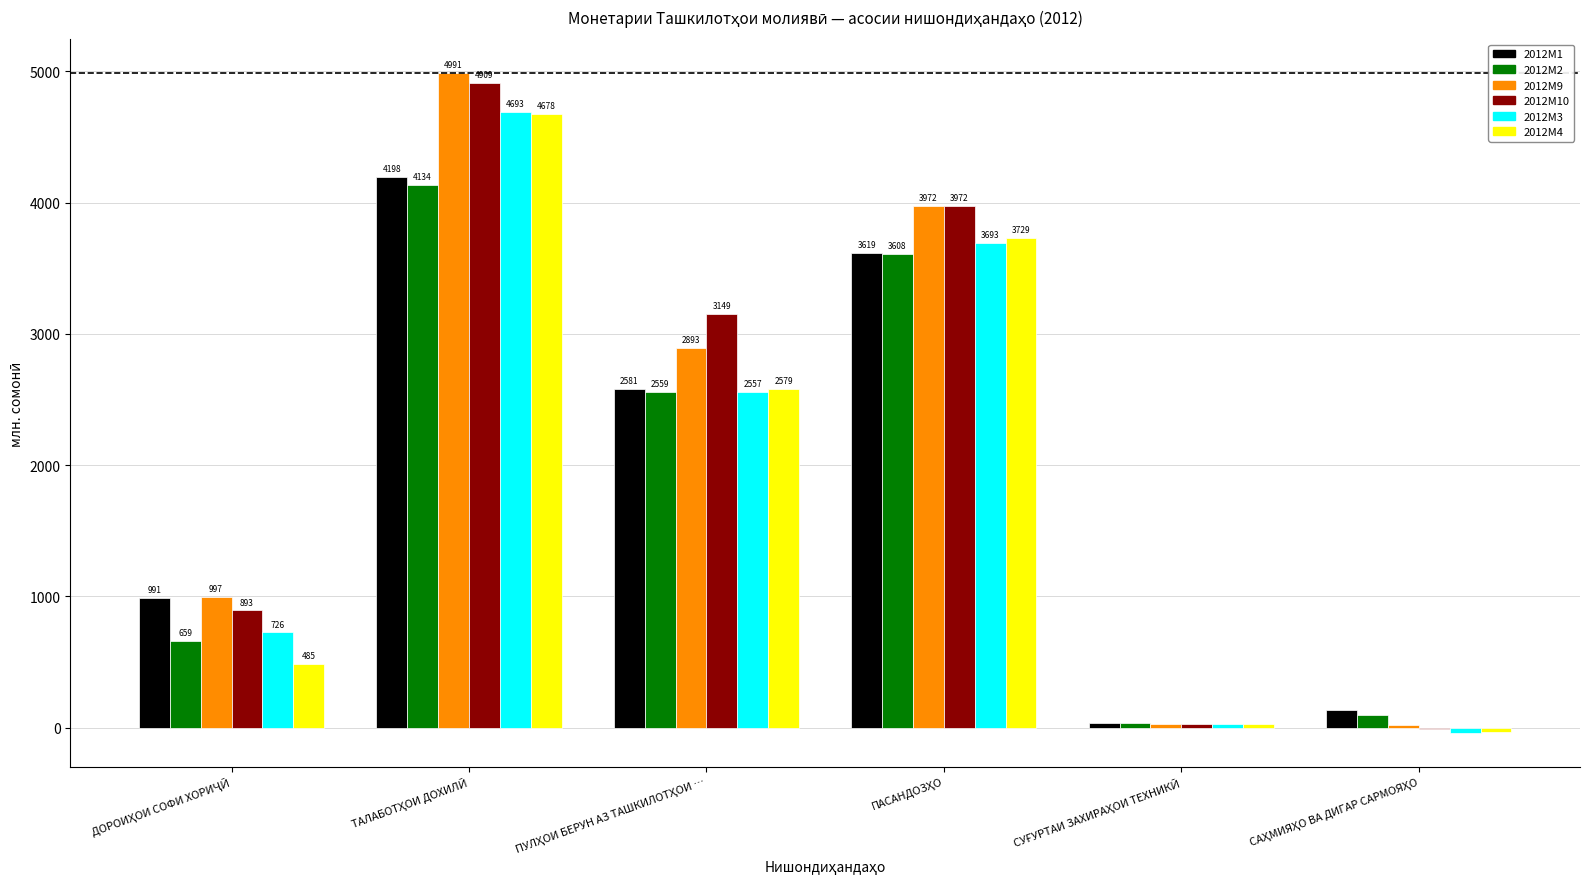

What is the maximum value shown in the chart?

4990.5